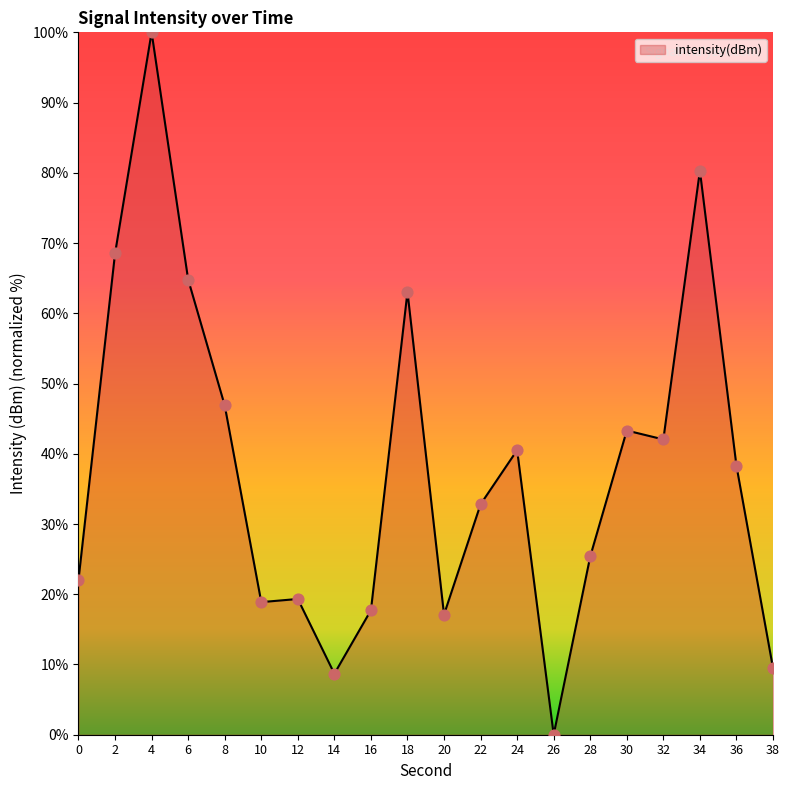

What is the change in value from 10 to 34?

+61.4